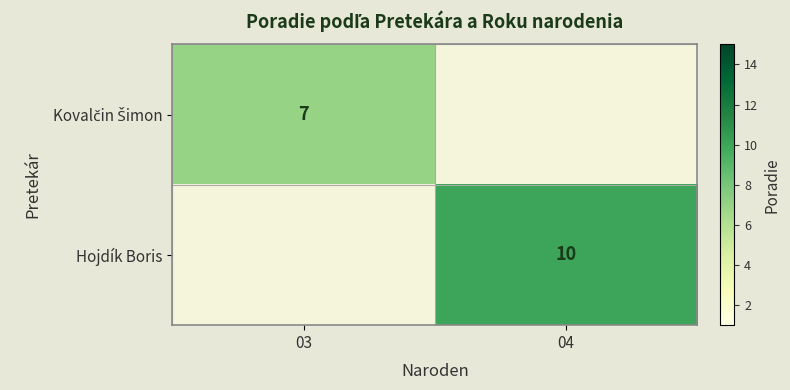

At how many categories does at least one series exceed 4?

2